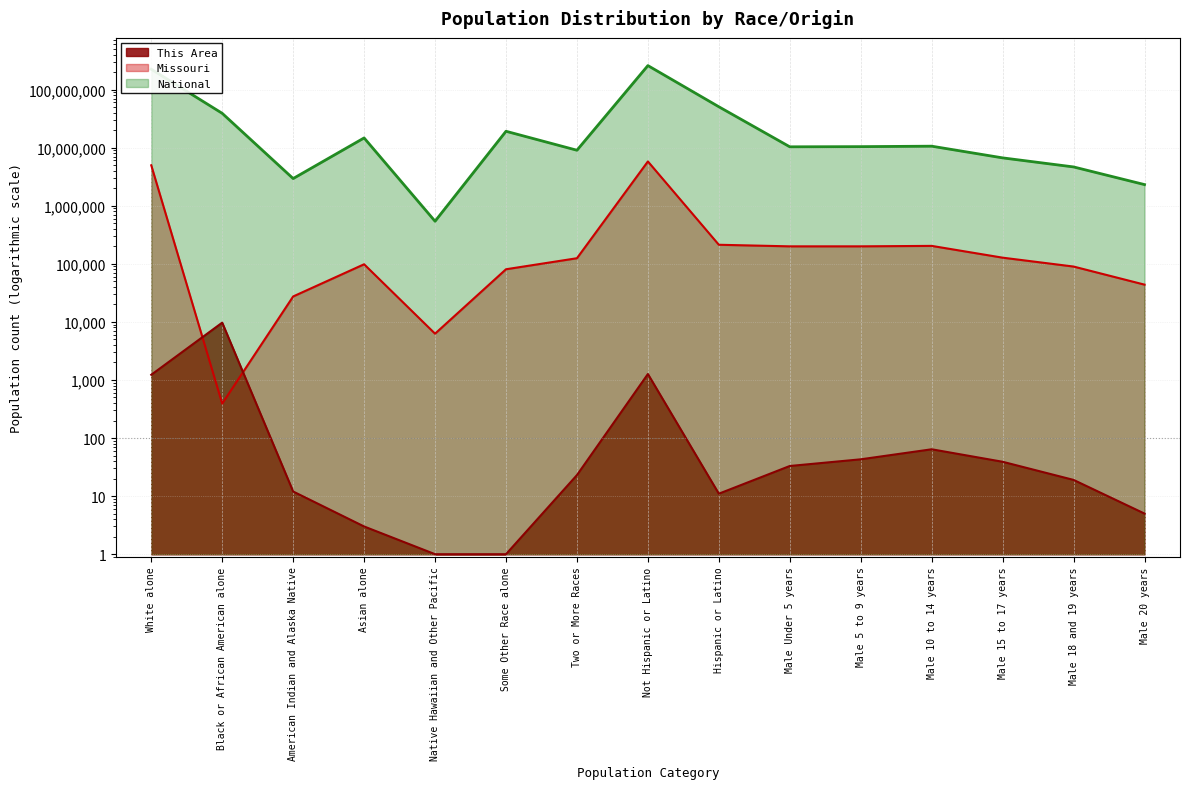

What is the label of the 8th point from the right?

Not Hispanic or Latino